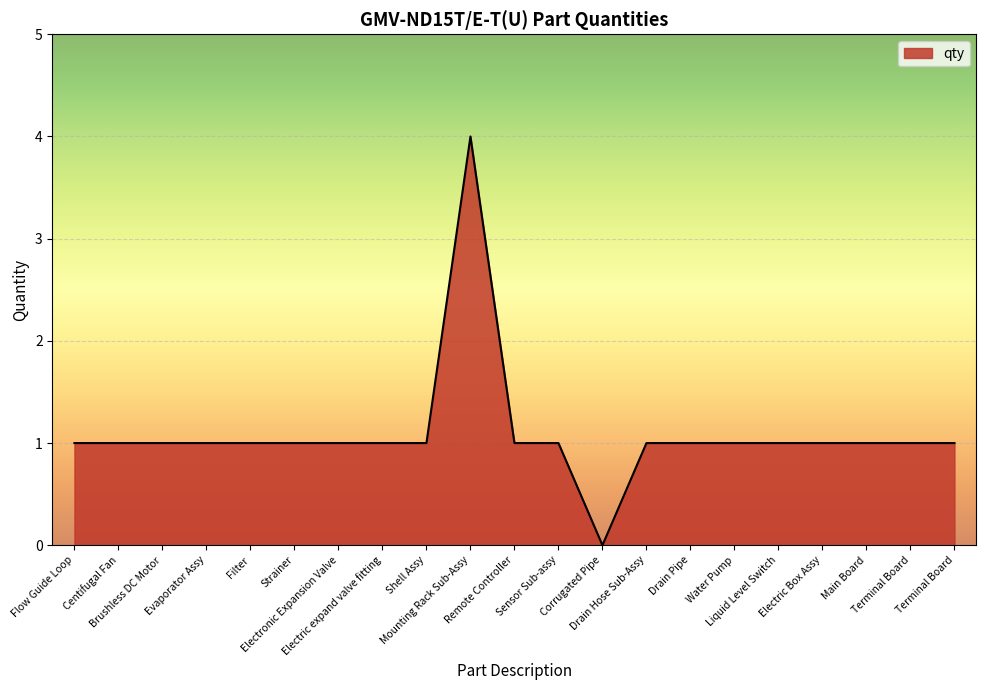

List the labels in order of value, largest first.

Mounting Rack Sub-Assy, Flow Guide Loop, Centifugal Fan, Brushless DC Motor, Evaporator Assy, Filter, Strainer, Electronic Expansion Valve, Electric expand valve fitting, Shell Assy, Remote Controller, Sensor Sub-assy, Drain Hose Sub-Assy, Drain Pipe, Water Pump, Liquid Level Switch, Electric Box Assy, Main Board, Terminal Board, Terminal Board, Corrugated Pipe